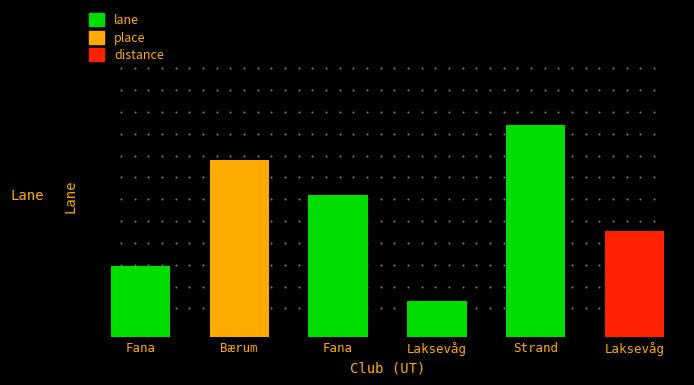

List the labels in order of value, largest first.

Strand, Bærum, Fana, Laksevåg, Fana, Laksevåg